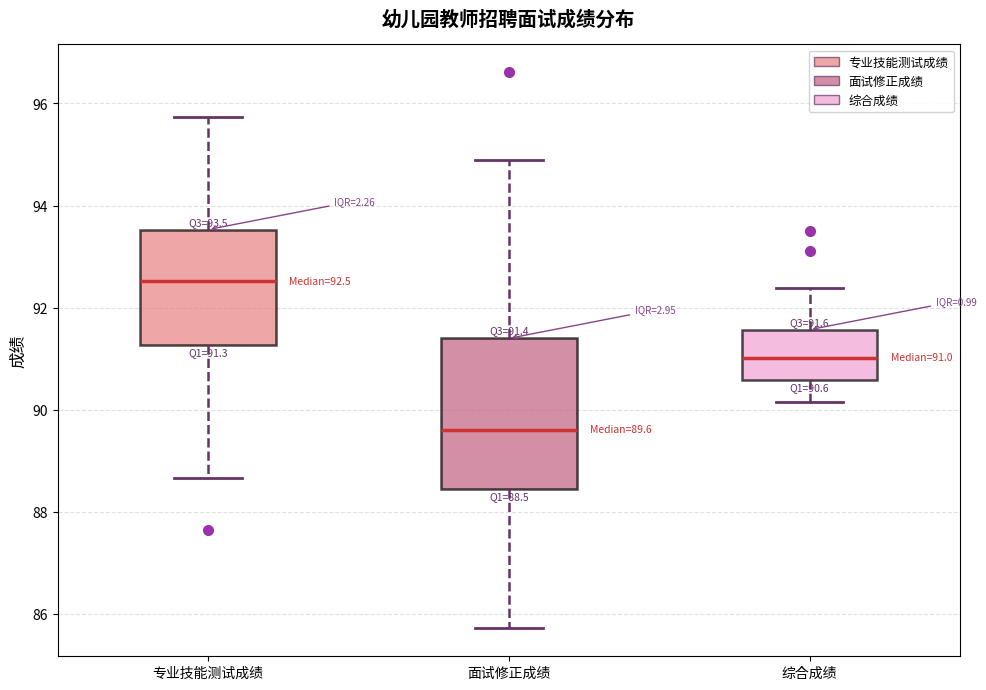

Which box has the highest median line?

专业技能测试成绩